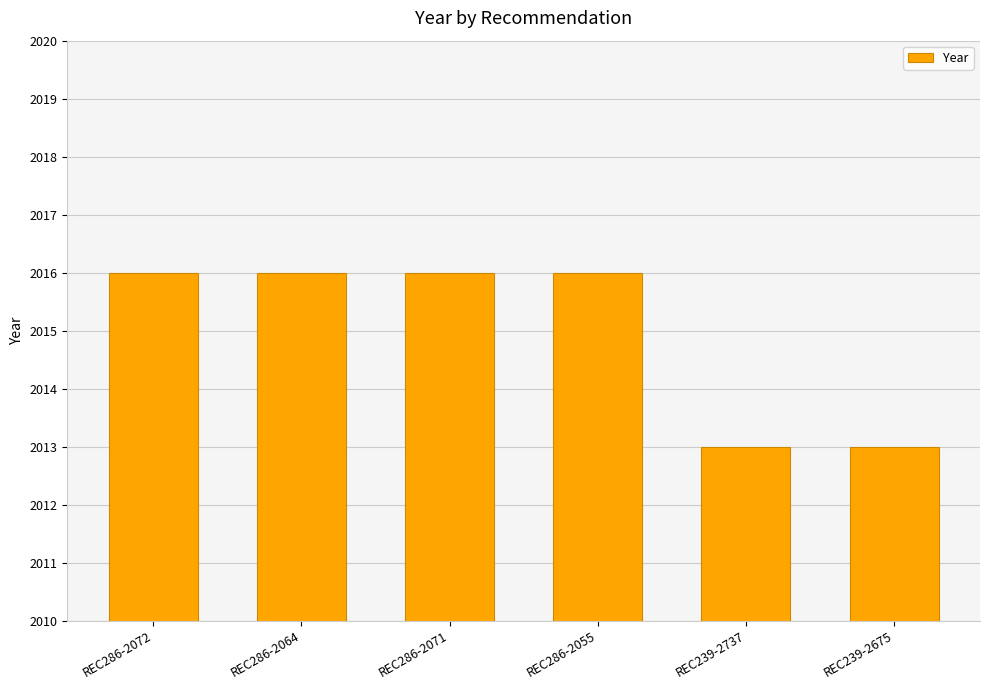

What is the change in value from REC286-2064 to REC239-2675?

-3